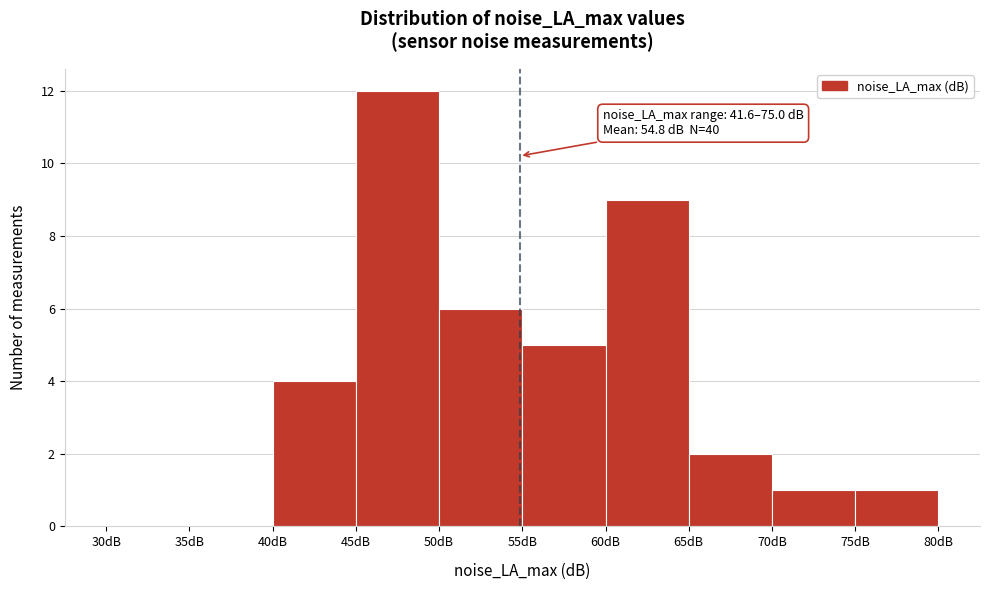

Over which range of the x-axis is the bar tallest?

45 to 50